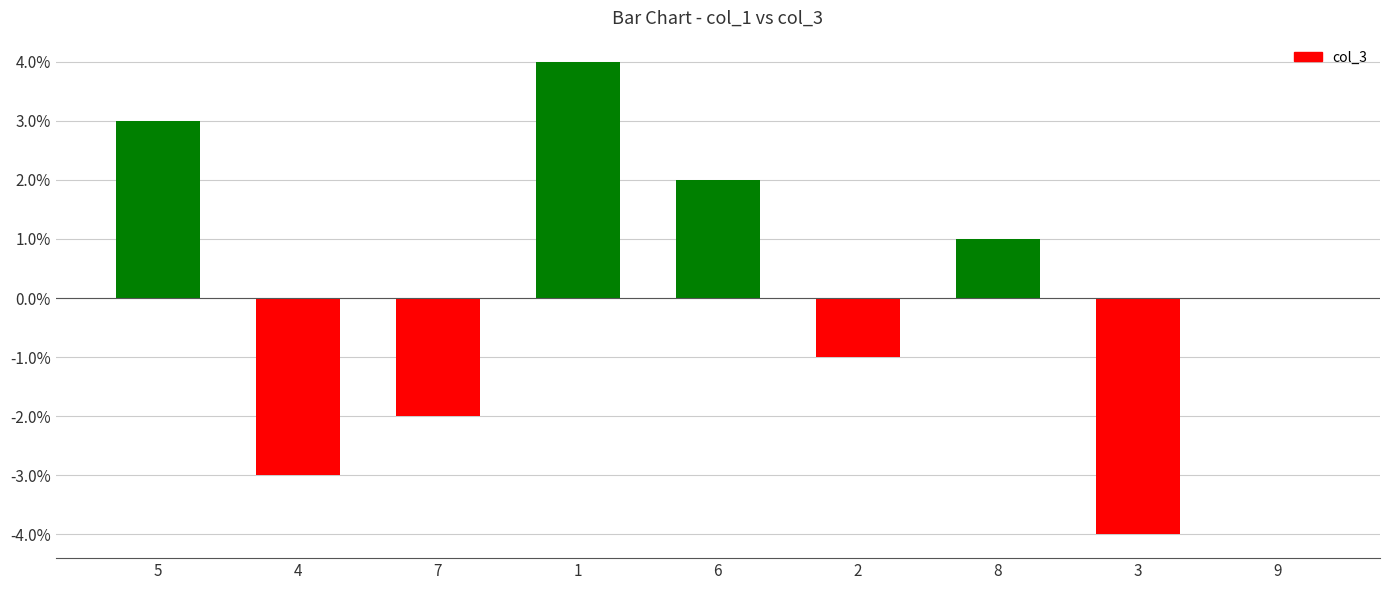

Which has a higher value, 3 or 9?

9